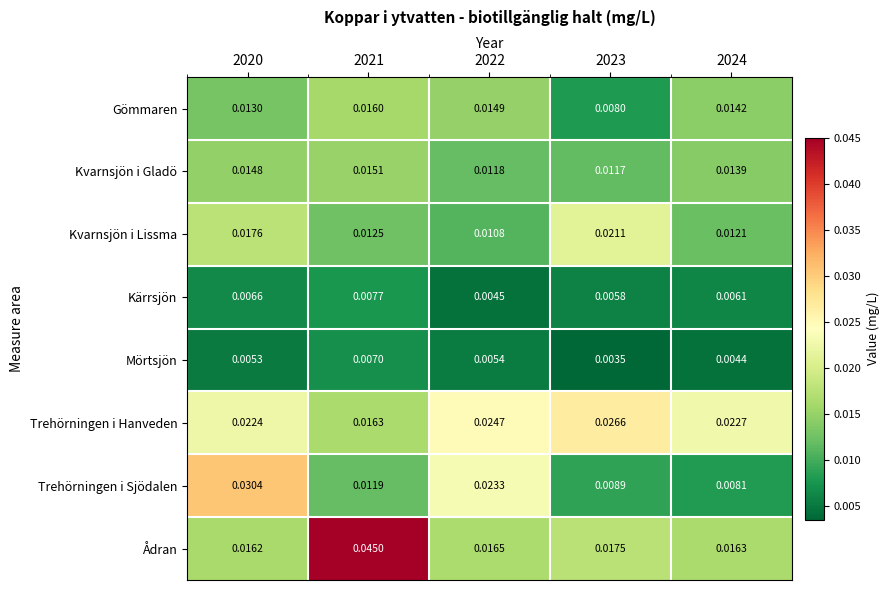

Is the value of Mörtsjön at 2020 greater than the value of Trehörningen i Hanveden at 2022?

No